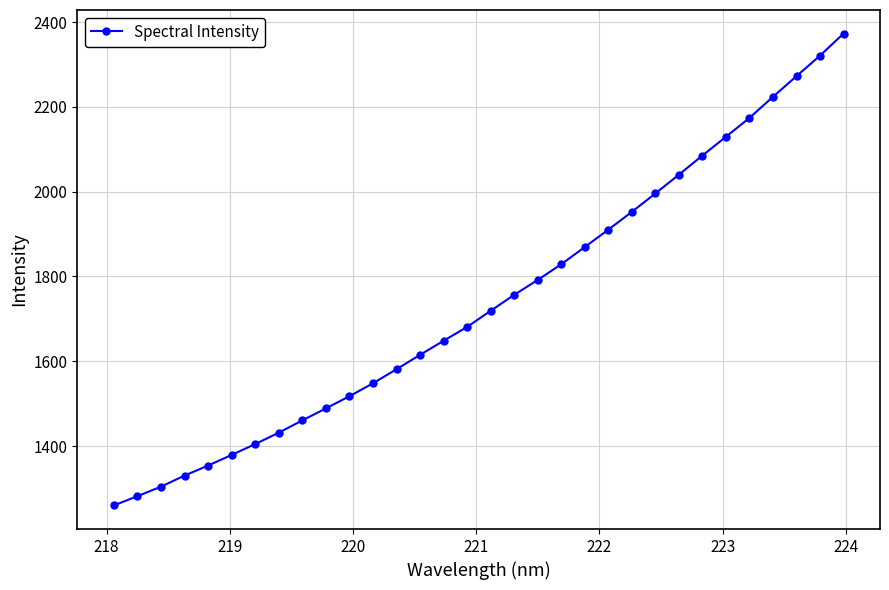

What is the value of the 20th point from the left?

1828.9